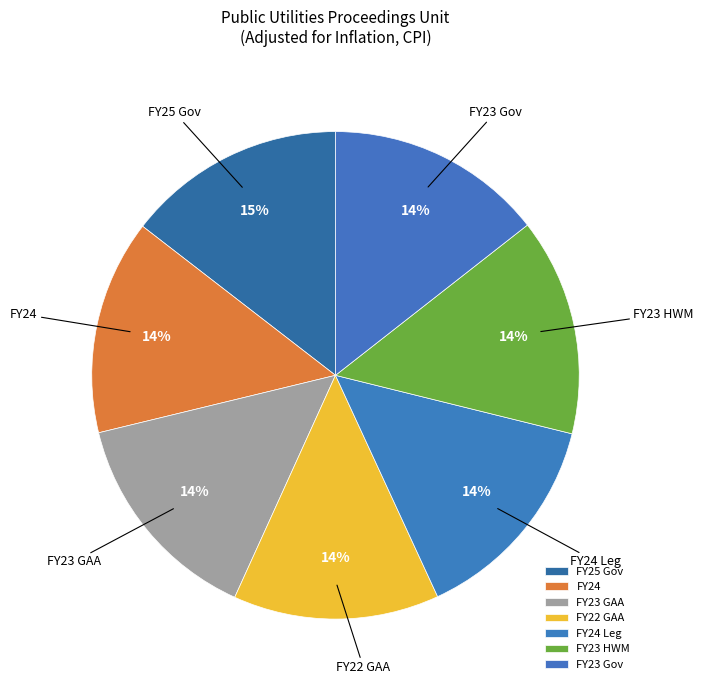

Is there any slice that represents more than half of the pie?

No